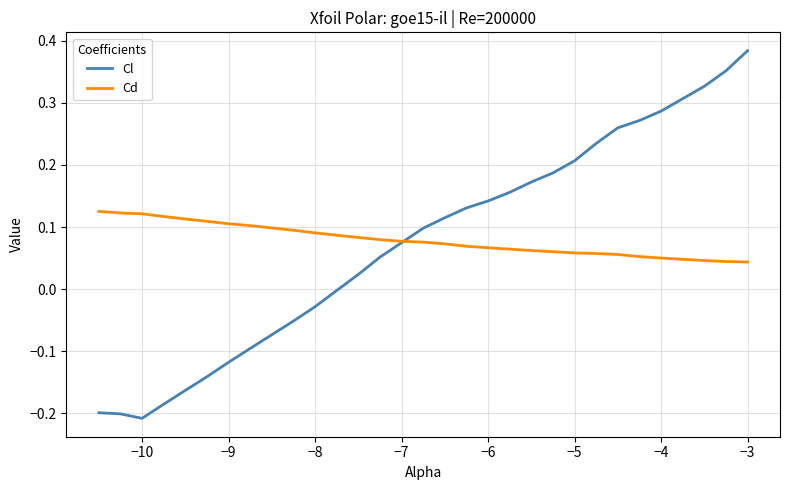

What are all the series names shown in the legend?

Cl, Cd